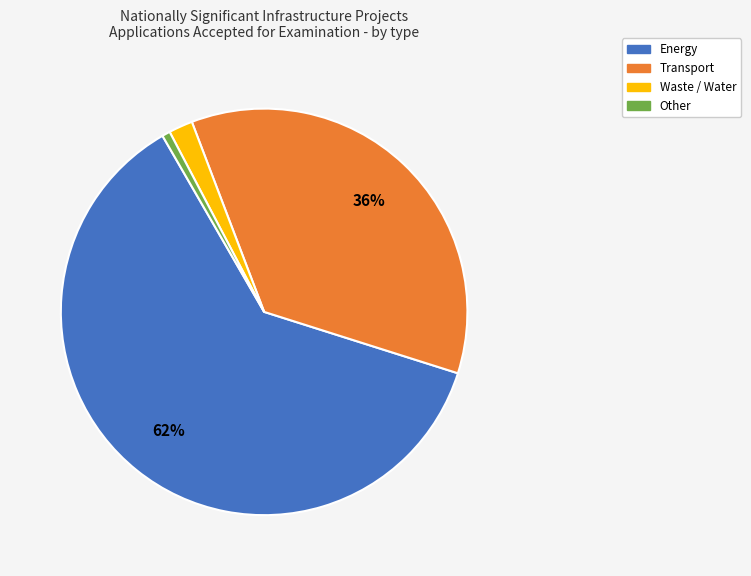

Which category has the biggest portion of the pie?

Energy